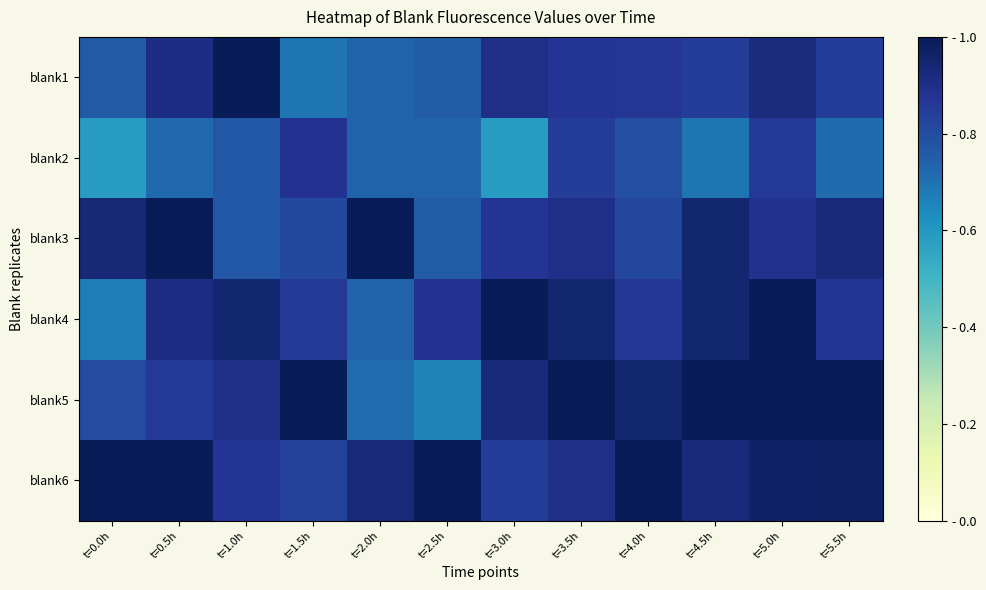

What is the smallest value displayed?

0.6